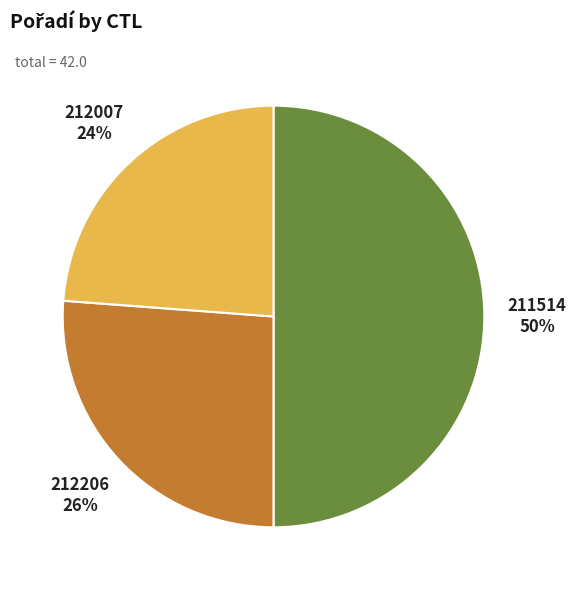

Is 212206 the majority of the pie?

No